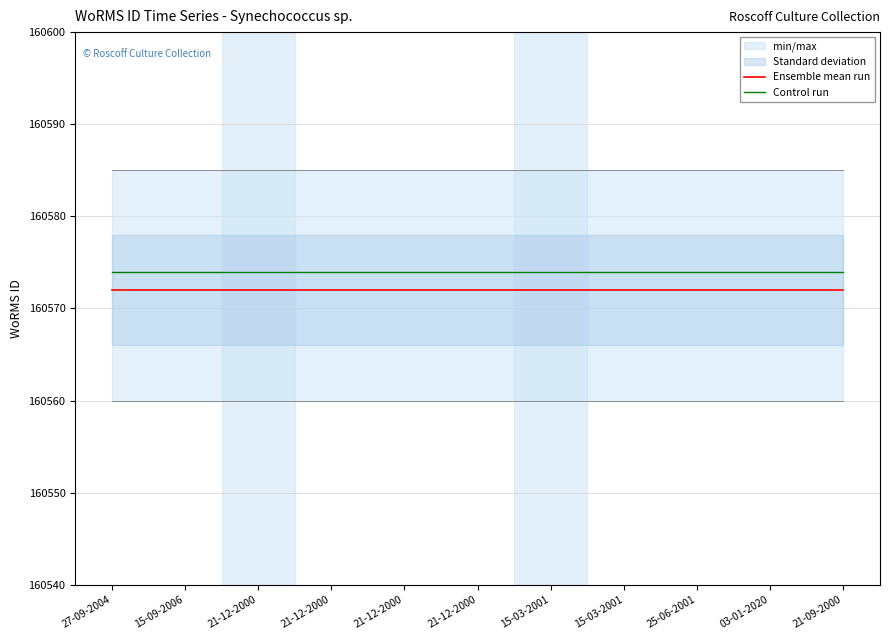

Reading left to right, extract all data points from this chart.

Ensemble mean run: 27-09-2004=160572	15-09-2006=160572	21-12-2000=160572	21-12-2000=160572	21-12-2000=160572	21-12-2000=160572	15-03-2001=160572	15-03-2001=160572	25-06-2001=160572	03-01-2020=160572	21-09-2000=160572
Control run: 27-09-2004=160574	15-09-2006=160574	21-12-2000=160574	21-12-2000=160574	21-12-2000=160574	21-12-2000=160574	15-03-2001=160574	15-03-2001=160574	25-06-2001=160574	03-01-2020=160574	21-09-2000=160574